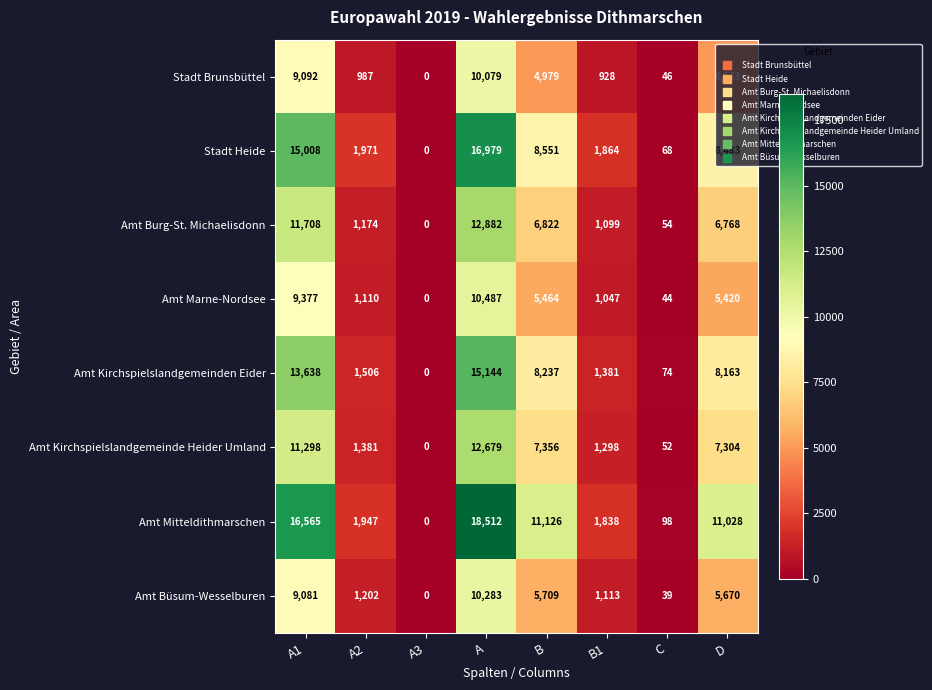

Which series has the largest total across all categories?

Amt Mitteldithmarschen